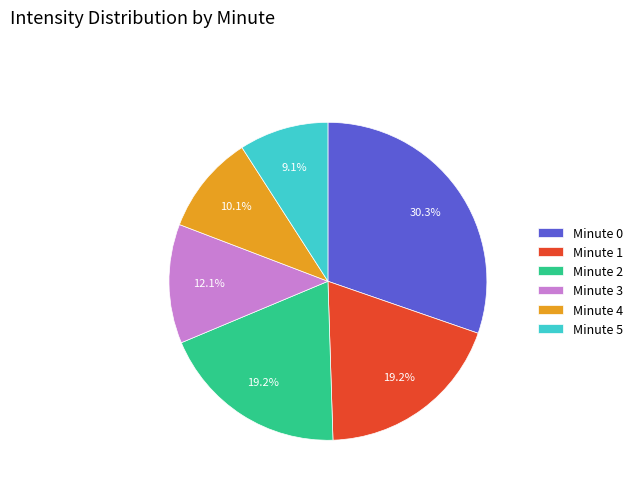

Count the number of slices in the pie.

6